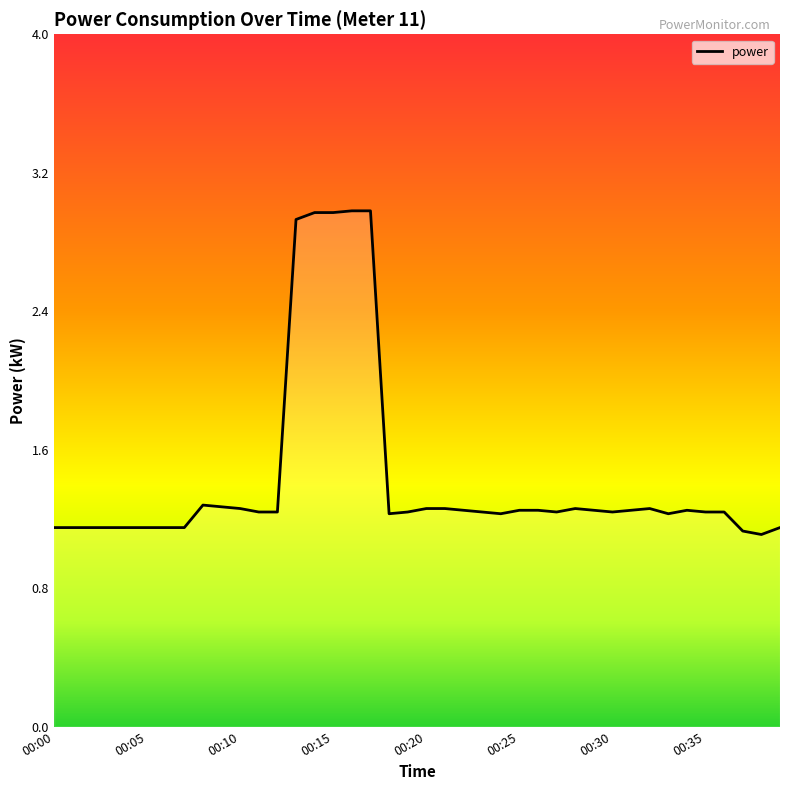

What is the maximum value shown in the chart?

3.0